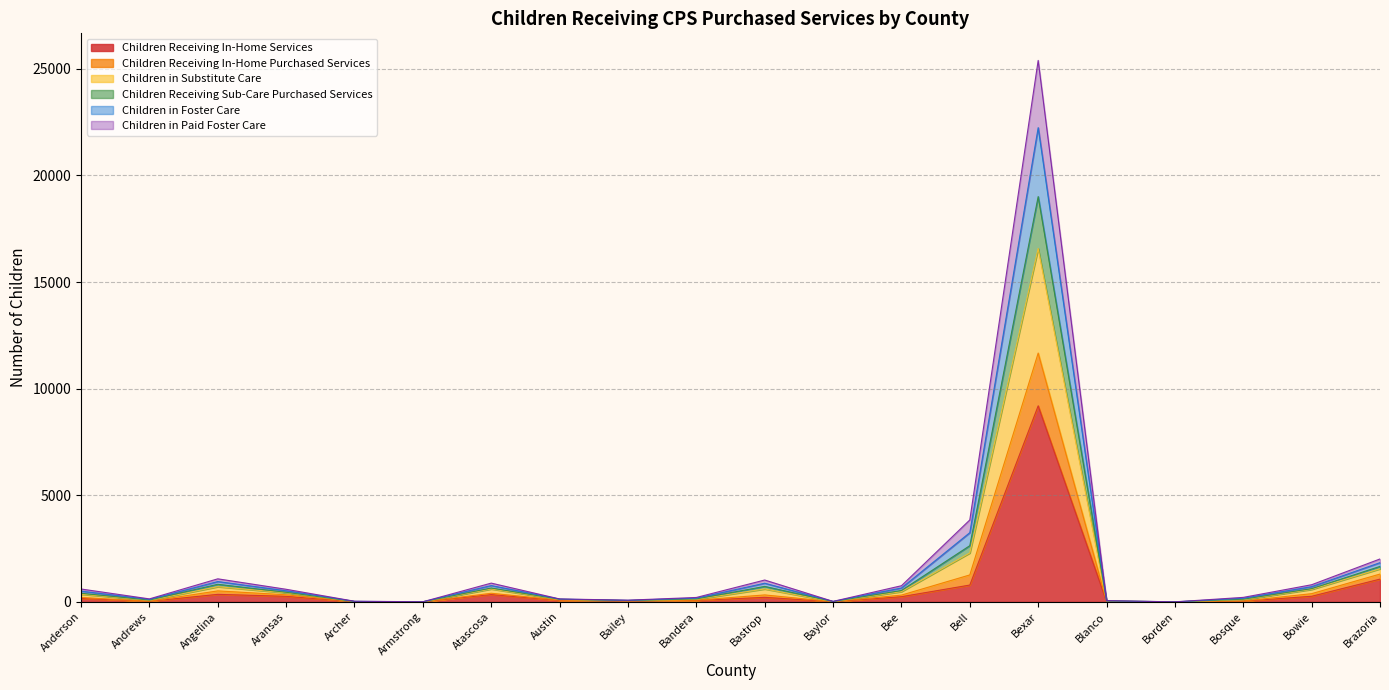

Count the number of categories in the chart.

20